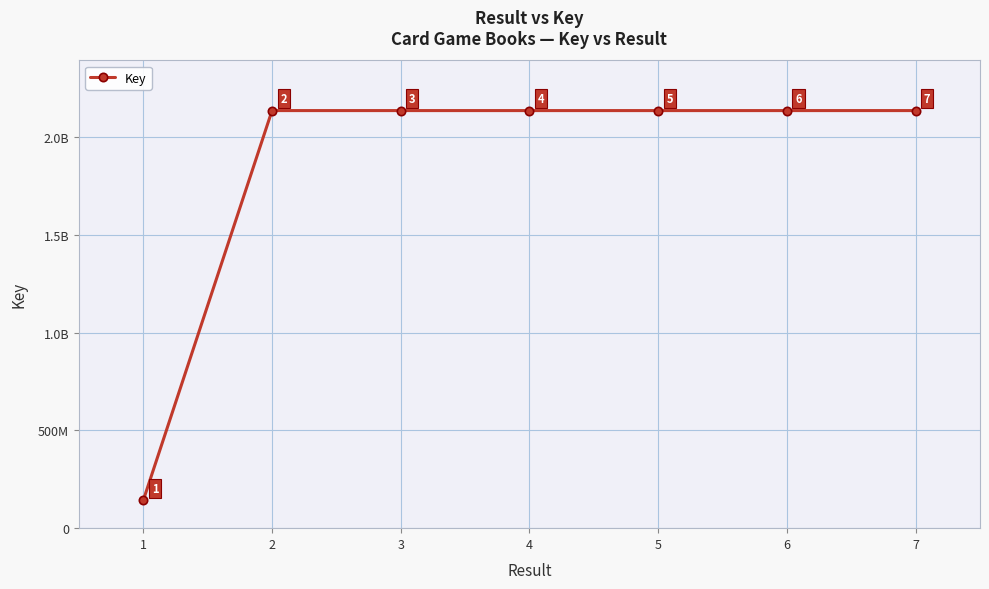

Reading left to right, extract all data points from this chart.

1=142950332	2=2137707633	3=2137706890	4=2137688055	5=2137671081	6=2137694877	7=2137716638